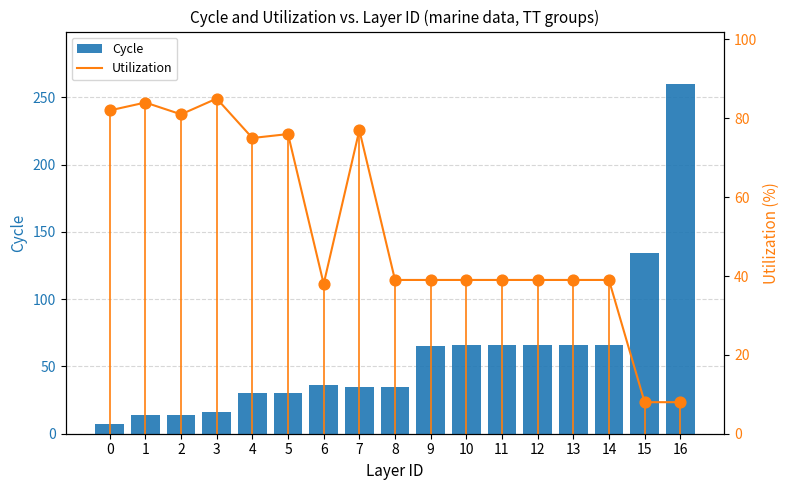

Which series has the largest total across all categories?

Cycle